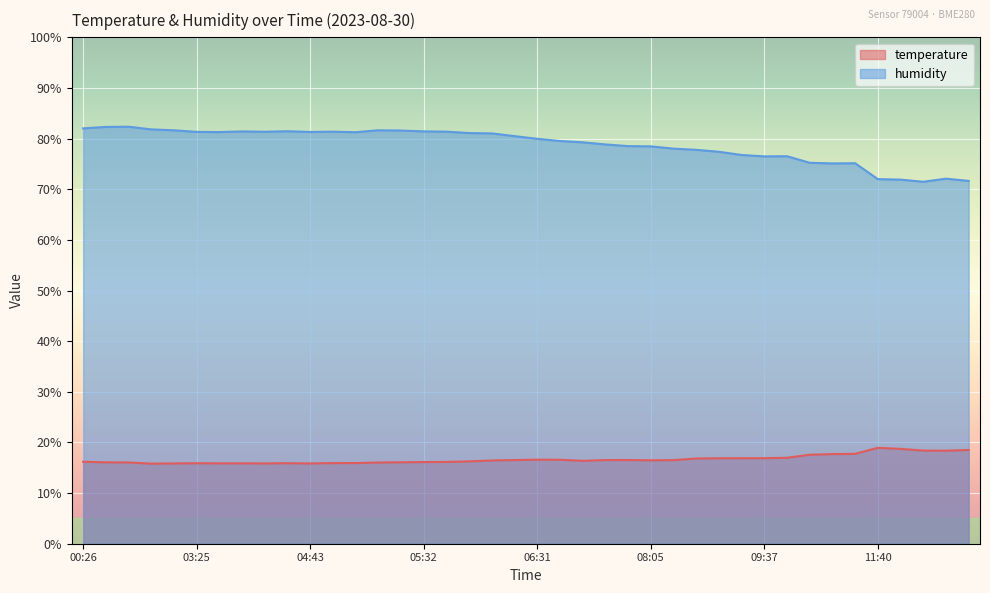

Reading left to right, what are all the values shown in this chart?

temperature: 16.2	16.1	16.1	15.8	15.8	15.9	15.9	15.9	15.8	15.9	15.8	15.9	15.9	16.0	16.1	16.1	16.1	16.3	16.4	16.5	16.6	16.6	16.4	16.5	16.5	16.5	16.5	16.8	16.9	16.9	16.9	17.0	17.6	17.7	17.8	18.9	18.7	18.4	18.4	18.5
humidity: 82.0	82.3	82.3	81.8	81.6	81.3	81.3	81.4	81.3	81.5	81.3	81.4	81.3	81.7	81.6	81.4	81.4	81.1	81.0	80.5	80.0	79.5	79.3	78.8	78.5	78.5	78.0	77.8	77.4	76.8	76.5	76.5	75.2	75.1	75.1	72.0	71.9	71.5	72.1	71.7